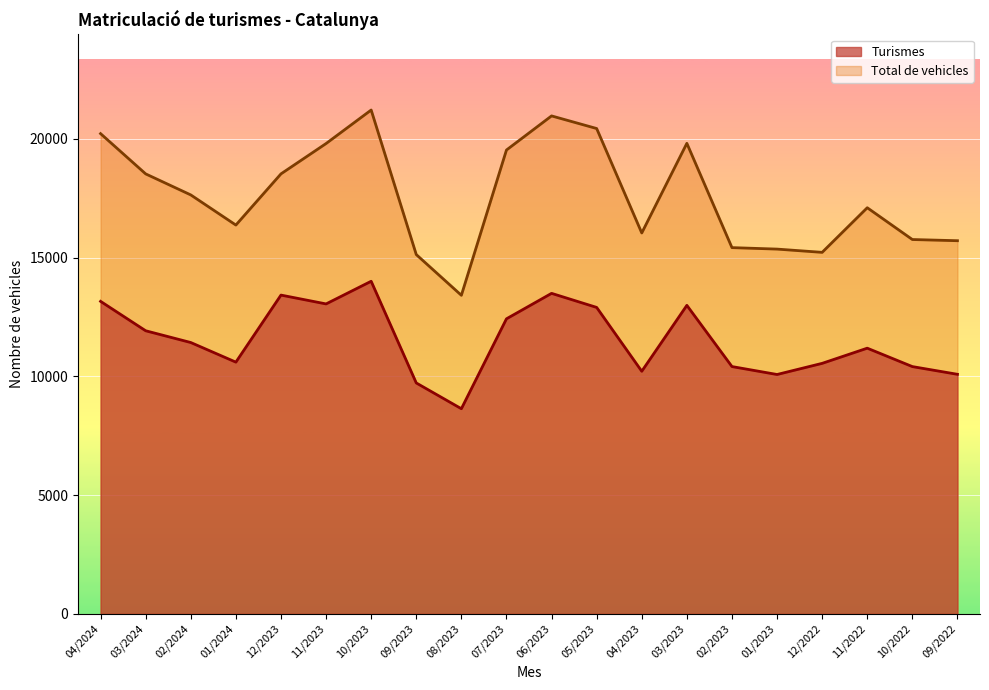

True or false: Total de vehicles has a value of 18523 at 12/2023.

True